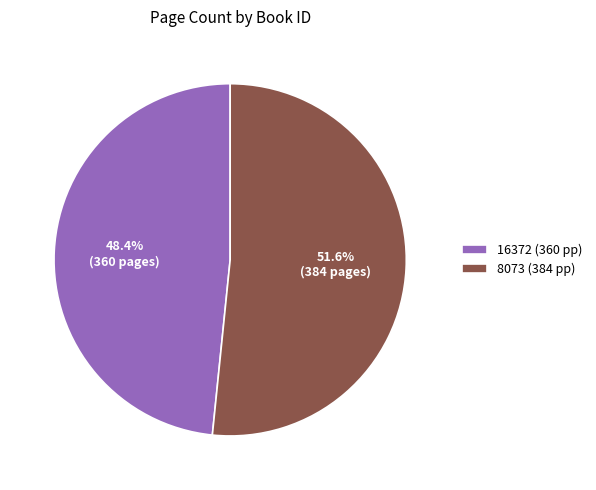

Is there any slice that represents more than half of the pie?

Yes